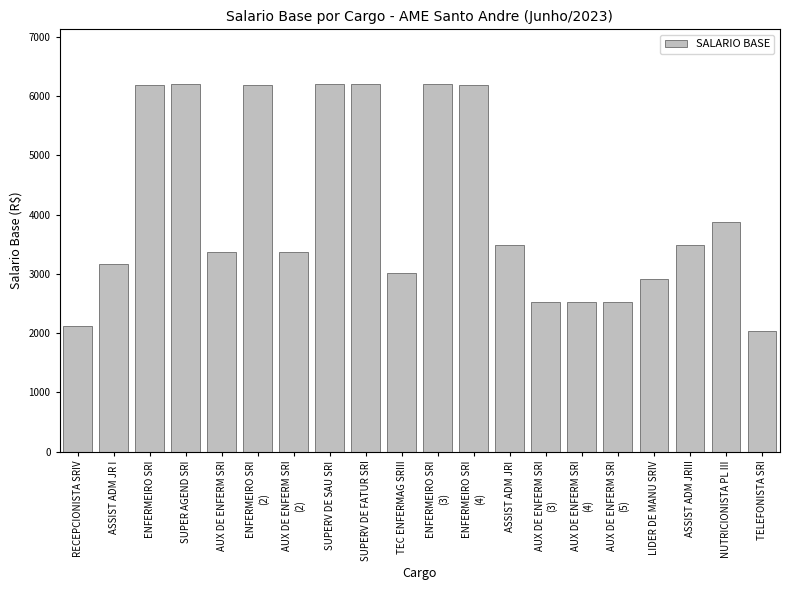

How many bars are there in total?

20